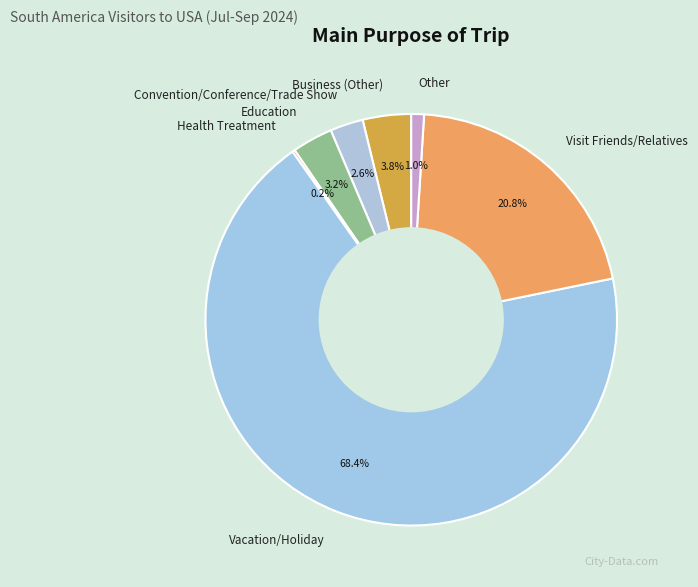

What is the largest slice in the pie chart?

Vacation/Holiday